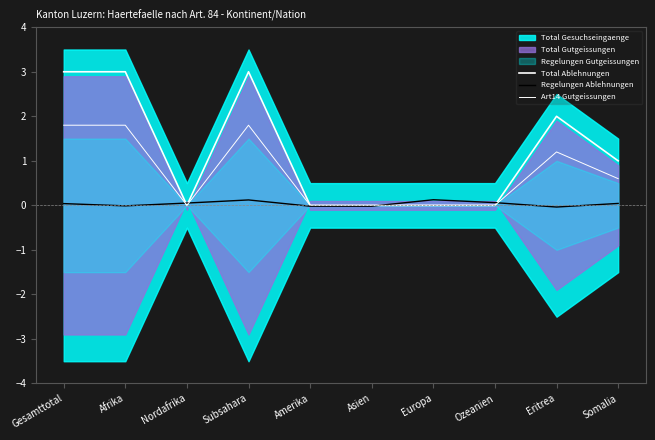

In Regelungen Ablehnungen, how many points are higher than both neighbors (excluding endpoints)?

2